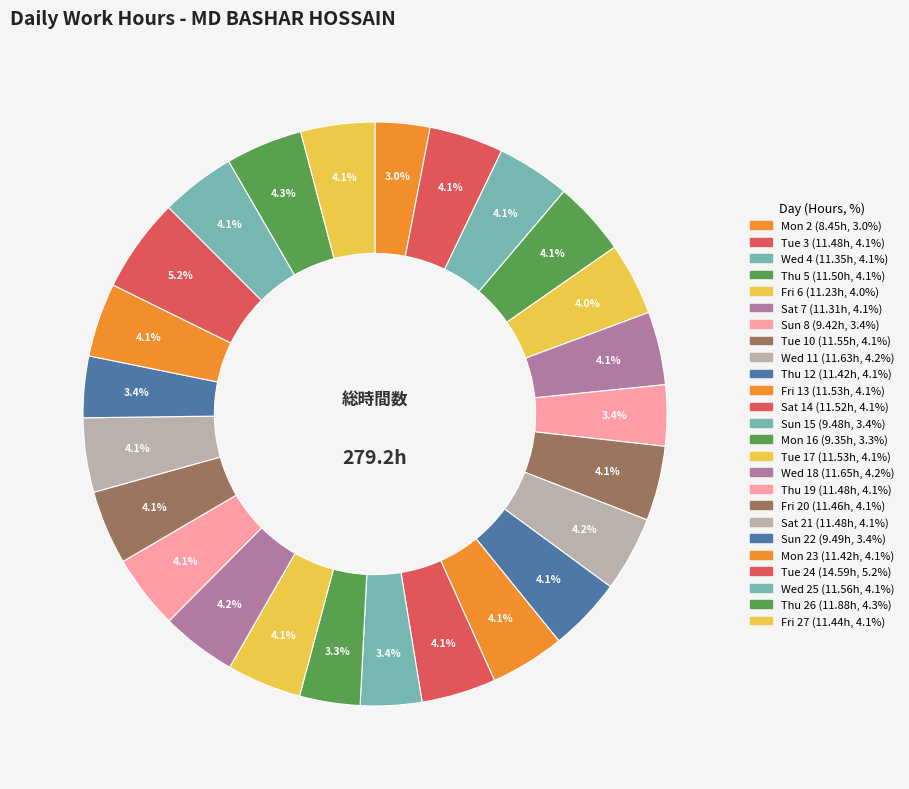

How many slices are in this pie chart?

25